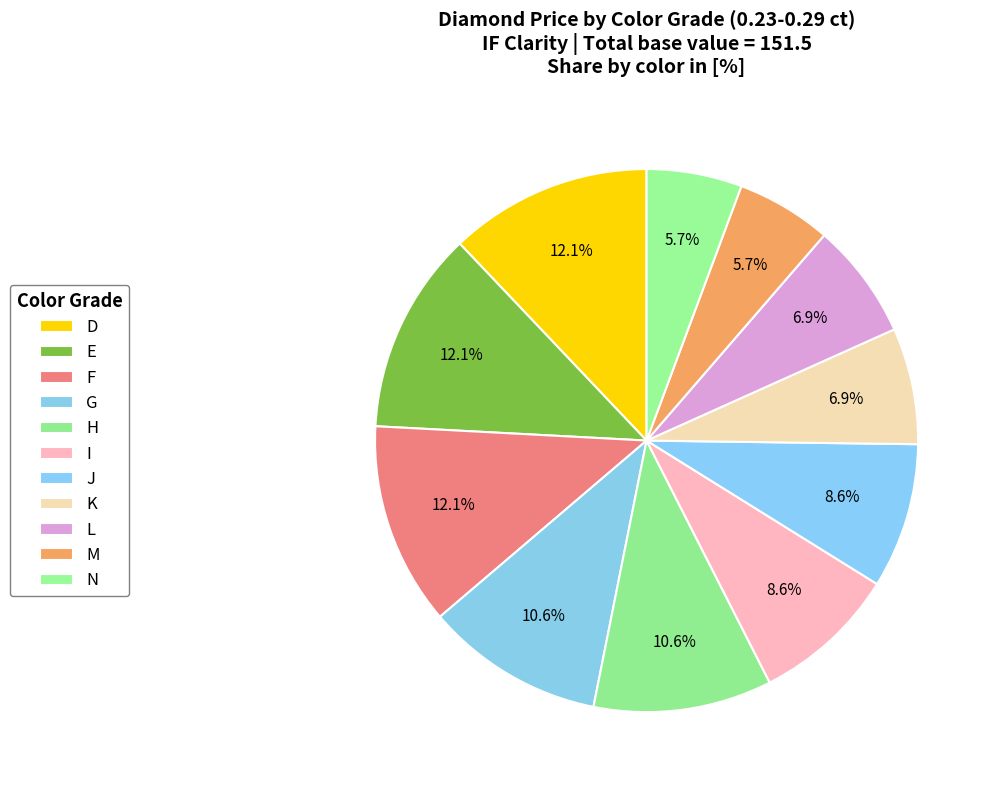

Between J and G, which is larger?

G